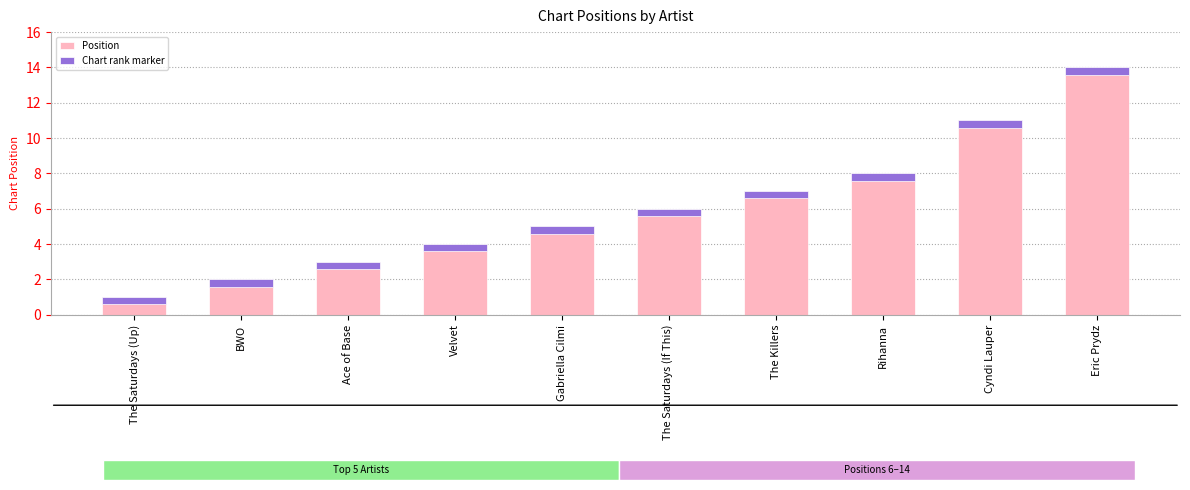

At which label does Position first exceed 6?

The Killers